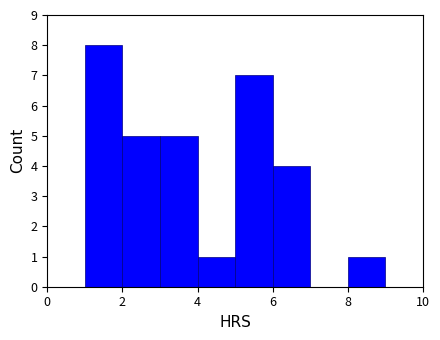

Reading left to right, list every bar in this chart as the range it spans on the x-axis followed by its height. The values are not printed on the chart, so give them approximately, as read against the axis.

0 to 1: 0
1 to 2: 8
2 to 3: 5
3 to 4: 5
4 to 5: 1
5 to 6: 7
6 to 7: 4
7 to 8: 0
8 to 9: 1
9 to 10: 0